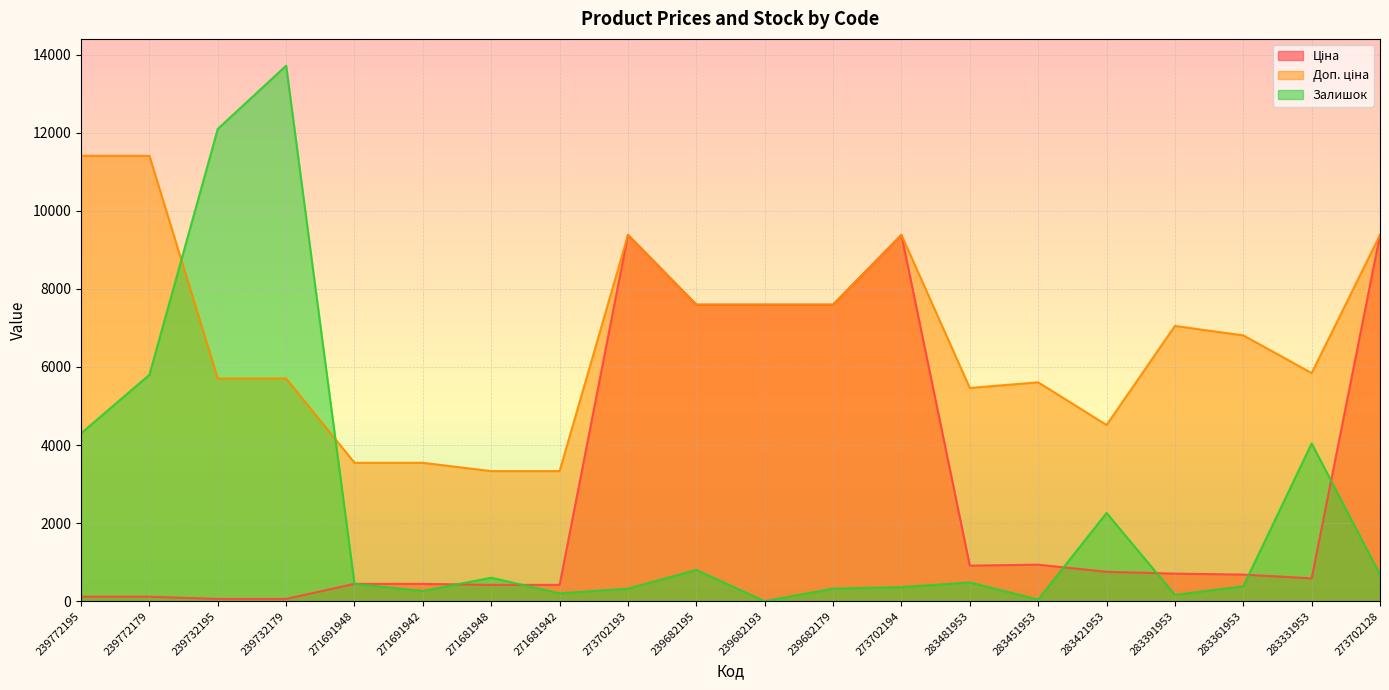

What value does the Ціна series have at 283331953?

584.4